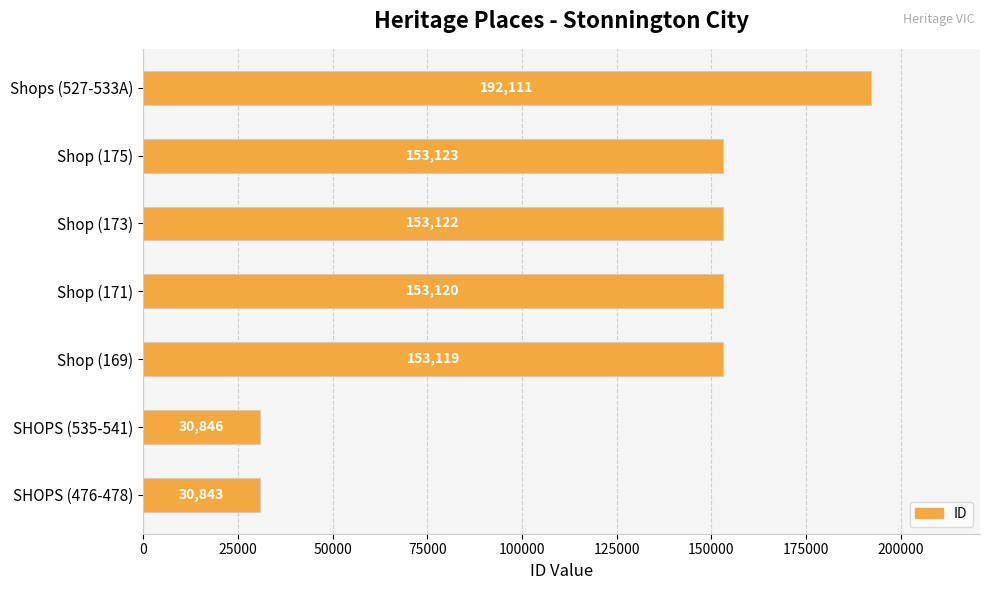

How many bars are there in total?

7